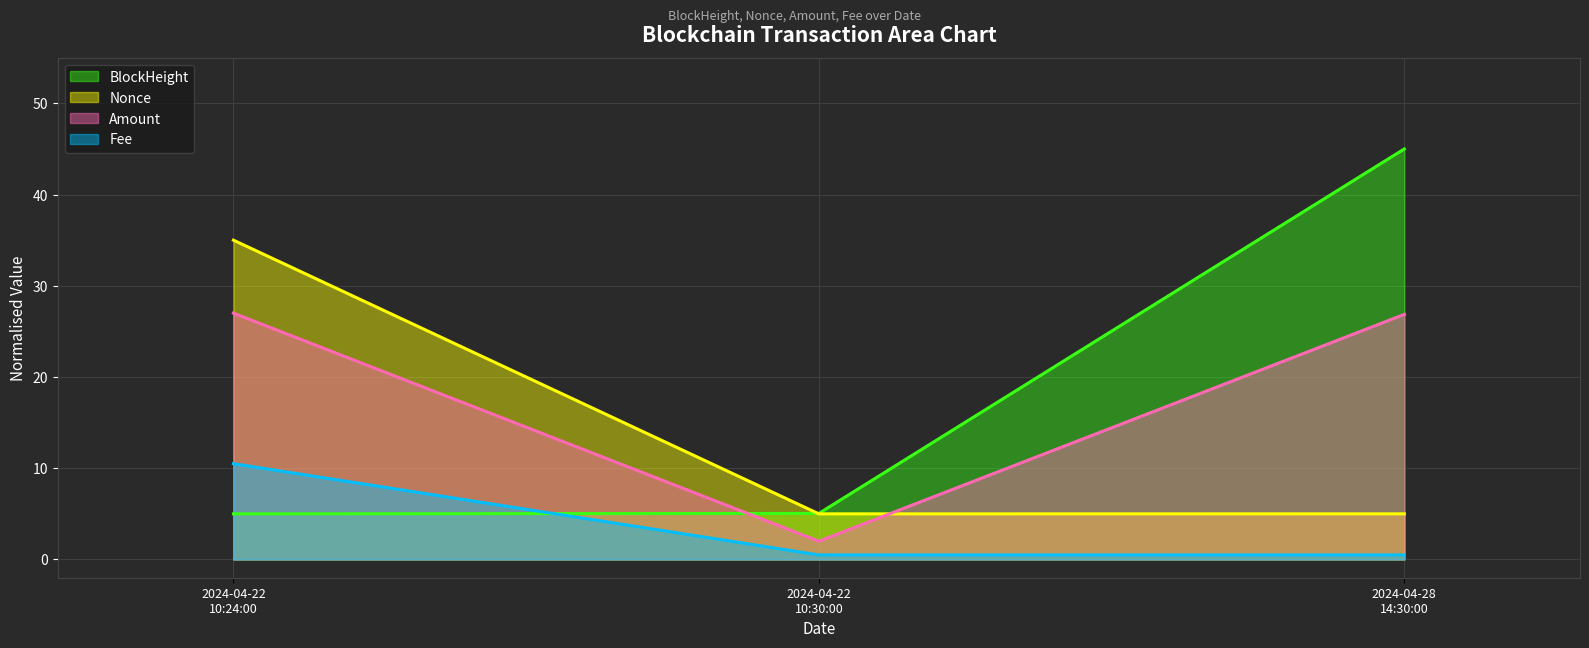

Rank the series by their maximum value, from highest to lowest.

BlockHeight, Nonce, Amount, Fee